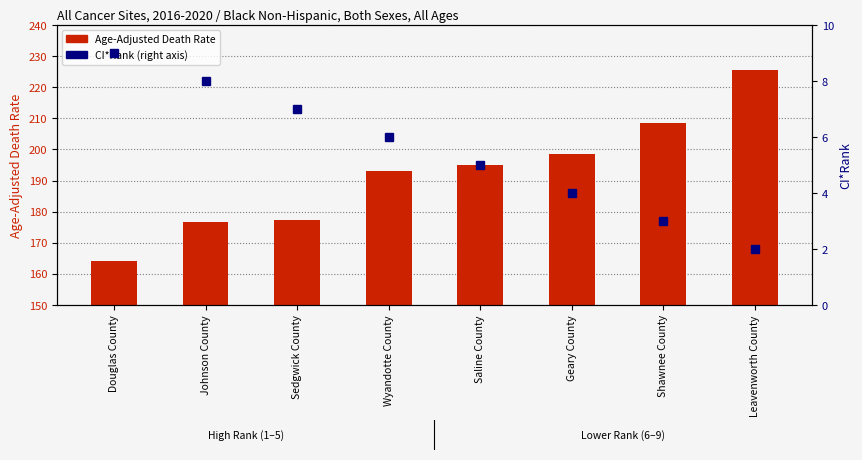

Which series has the largest total across all categories?

Age-Adjusted Death Rate